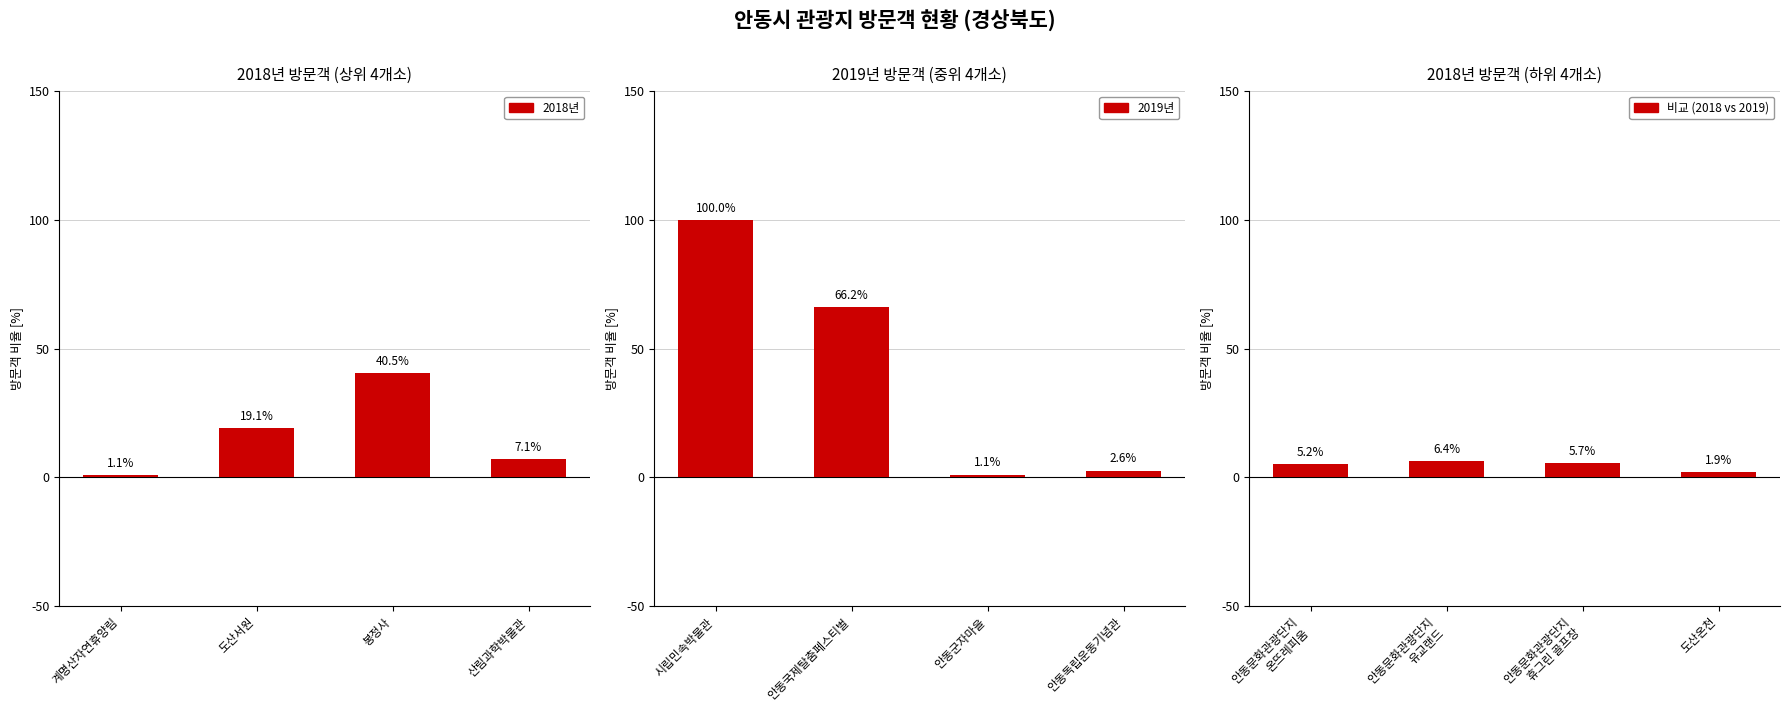

List the series in order of their overall mean, lowest first.

비교 (2018 vs 2019), 2018년, 2019년